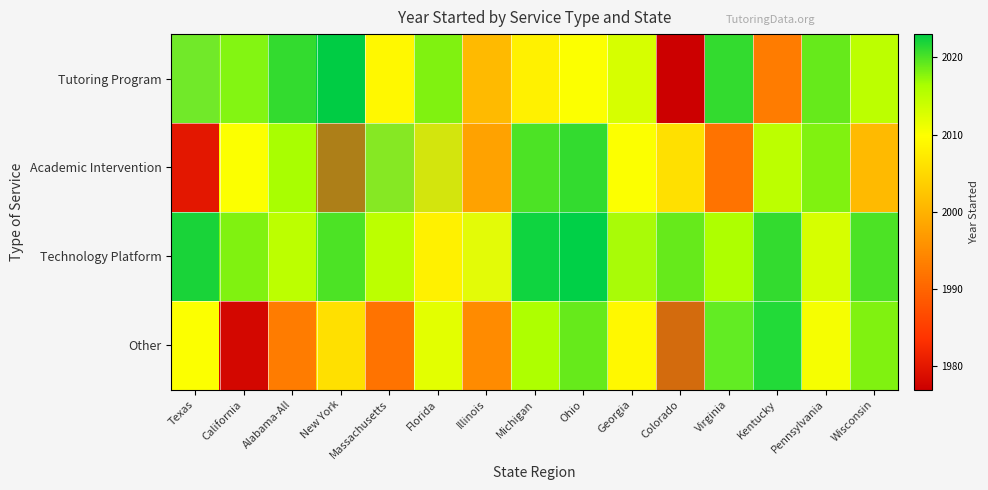

What is the spread (max minus min) of values at Georgia?

6